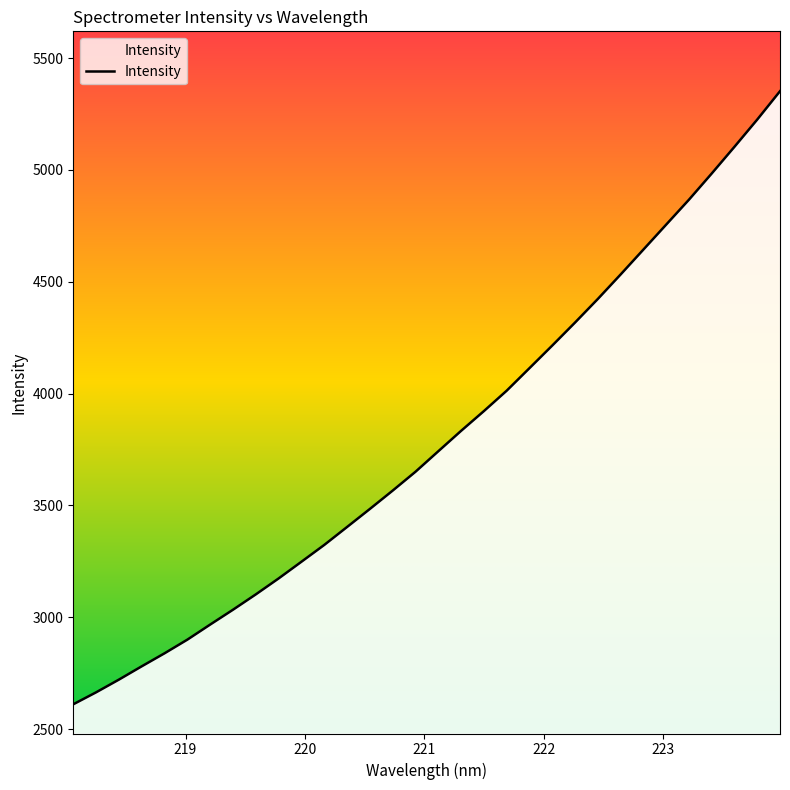

What is the minimum value shown in the chart?

2611.2